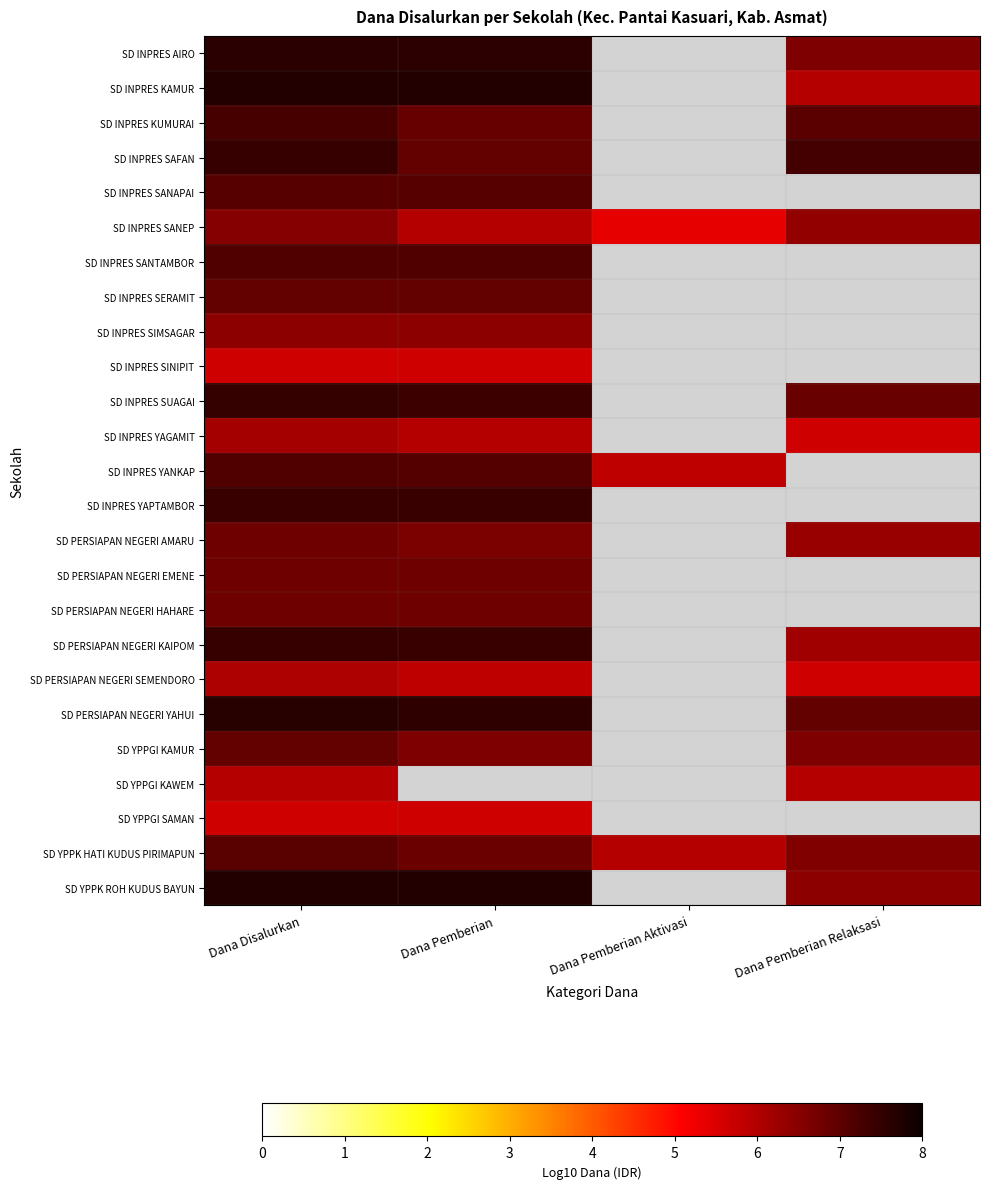

What is the difference between the SD INPRES SAFAN values at Dana Disalurkan and Dana Pemberian Relaksasi?

0.2